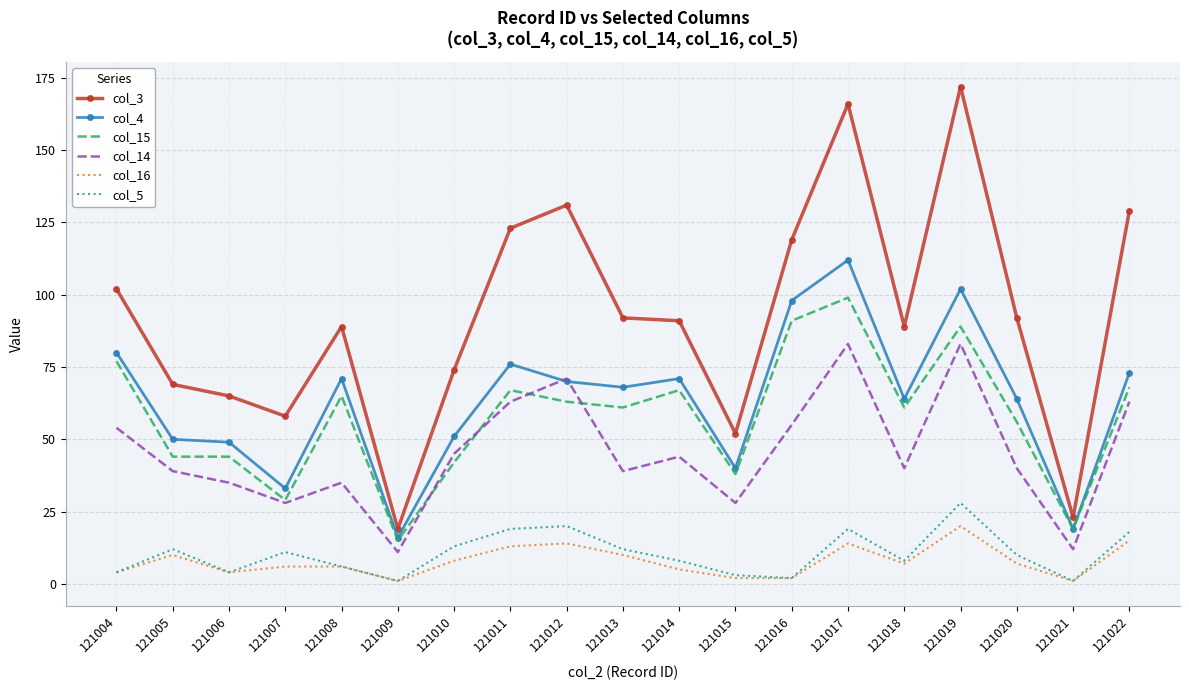

At how many categories does at least one series exceed 75?

12